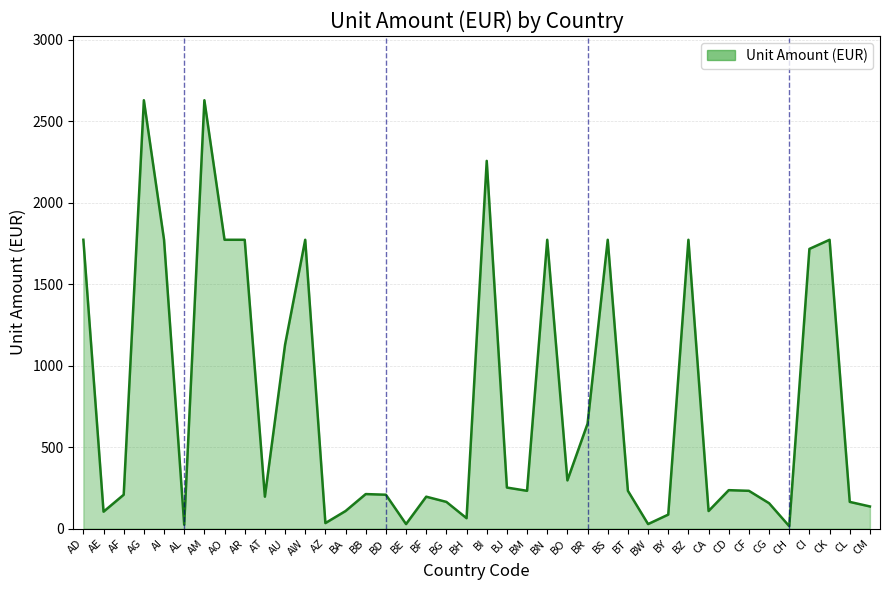

What is the change in value from AI to BA?

-1664